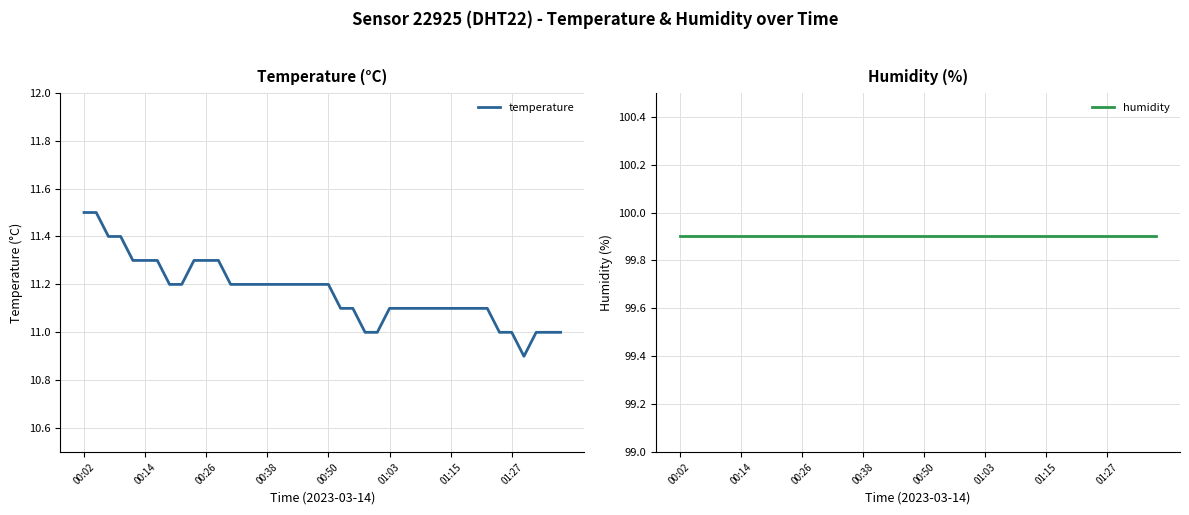

Where is temperature nearest to the value 11?

23